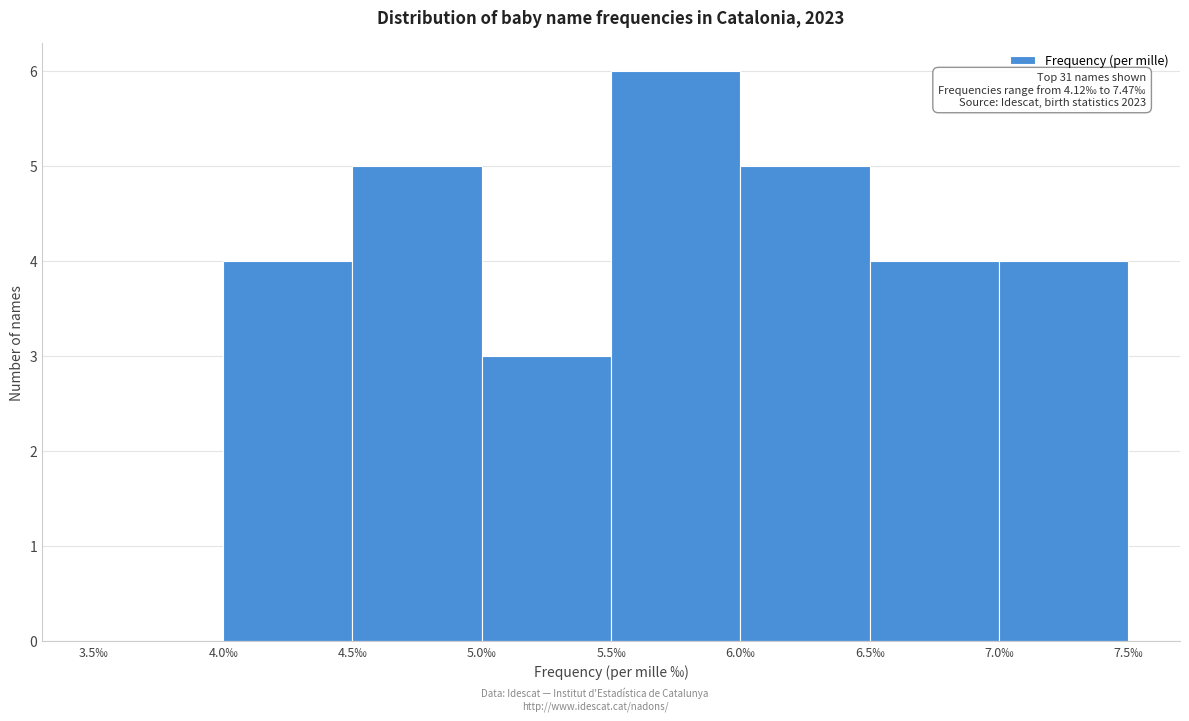

Over which range of the x-axis is the bar tallest?

5.5 to 6.0